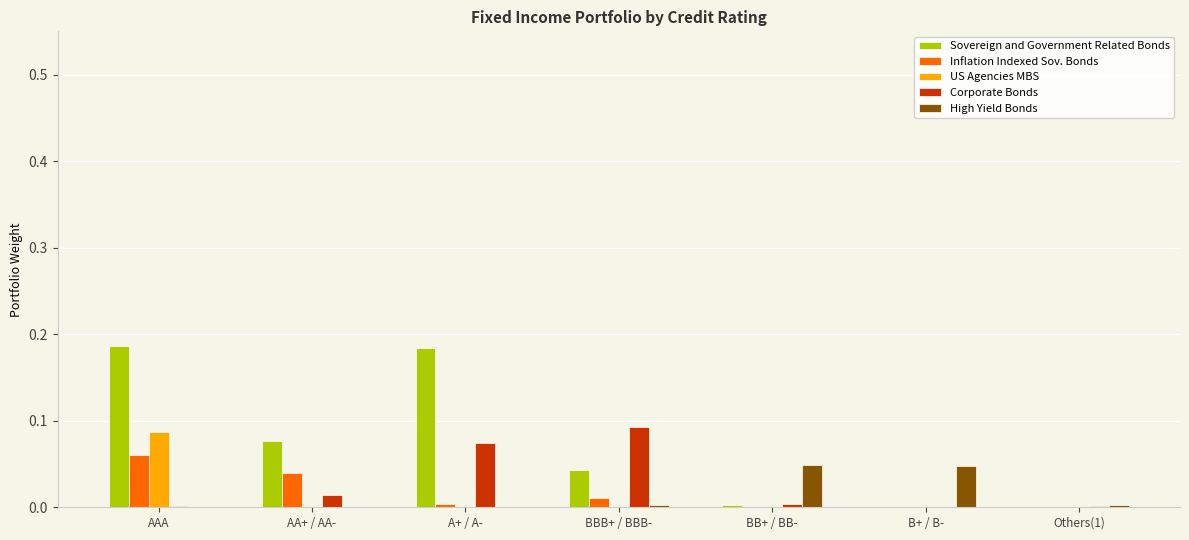

Which series changed the most between AA+ / AA- and BBB+ / BBB-?

Corporate Bonds